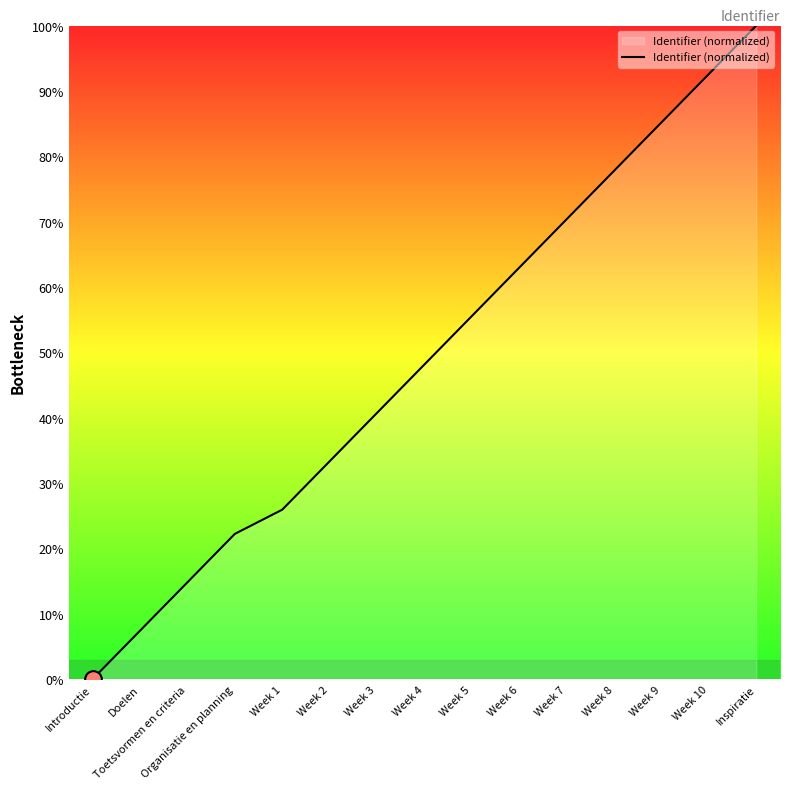

At which label does the data first exceed 48?

Week 4